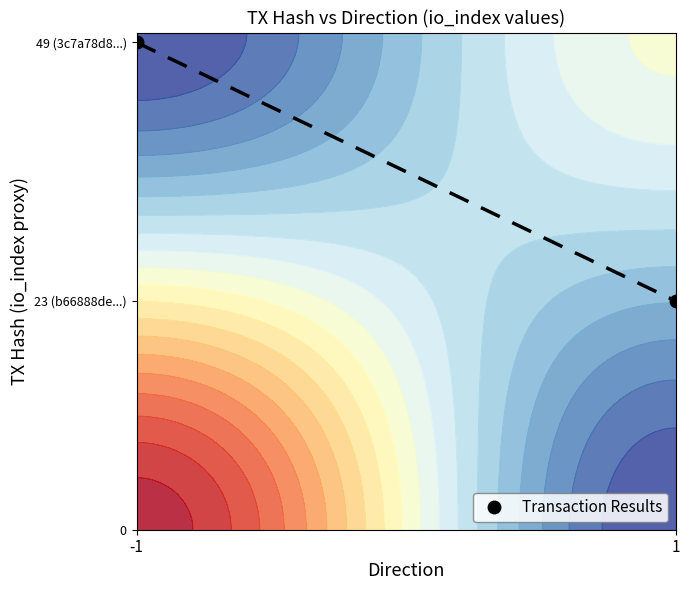

True or false: the data shows 1.0 at -1.

True